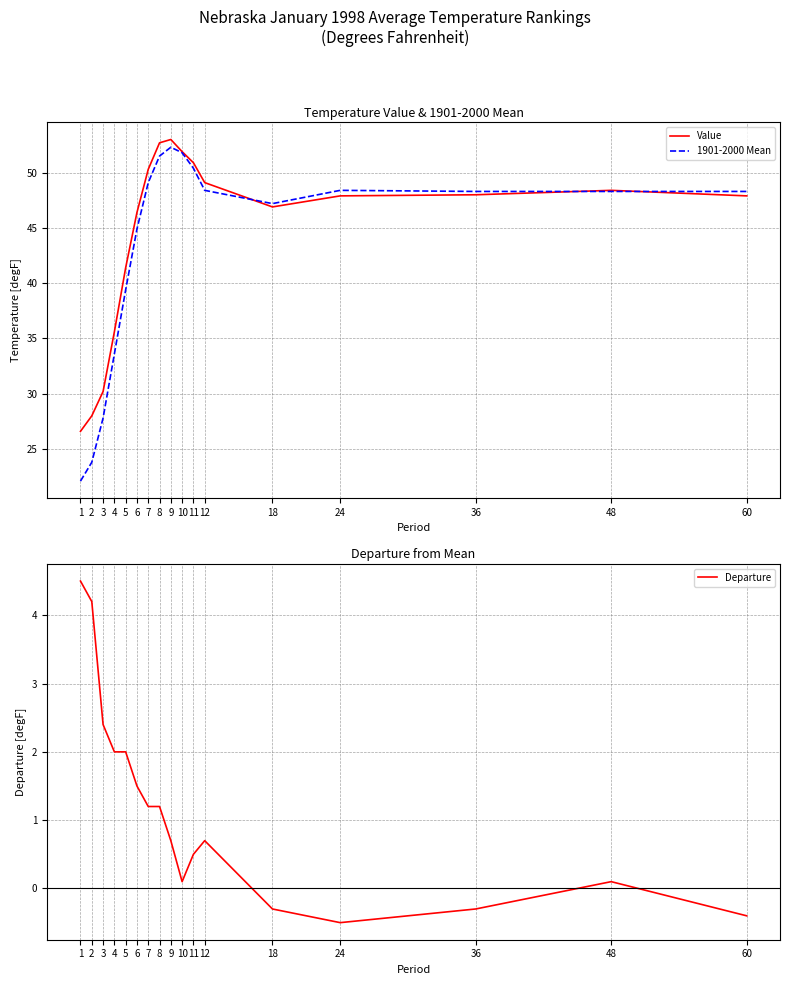

Which series has the largest range (max minus min)?

1901-2000 Mean